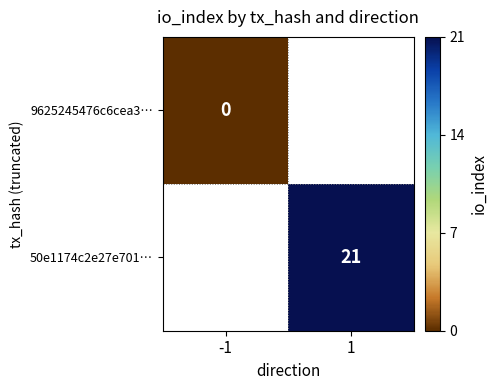

True or false: 50e1174c2e27e701… has a value of 11 at 1.

False